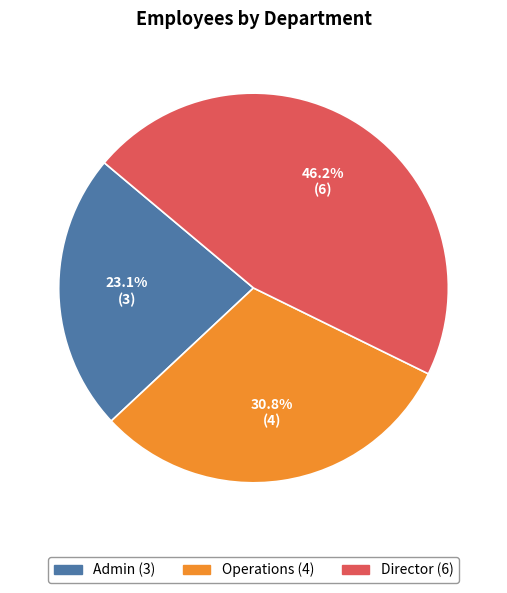

To the nearest percent, what is the average slice percentage?

33%